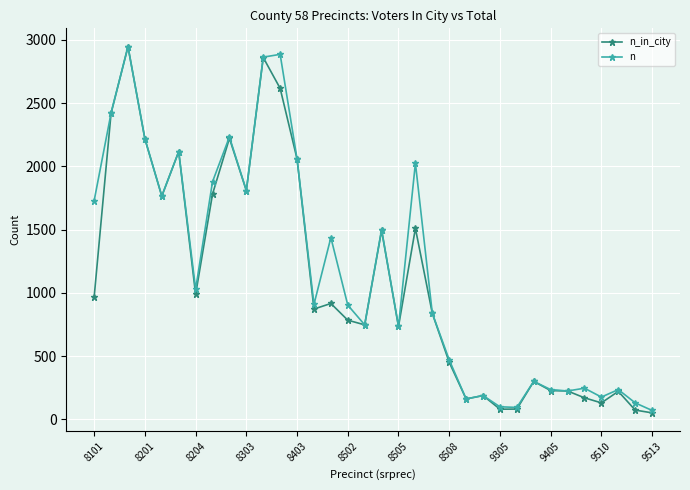

How many data points in n are less than 909?

17